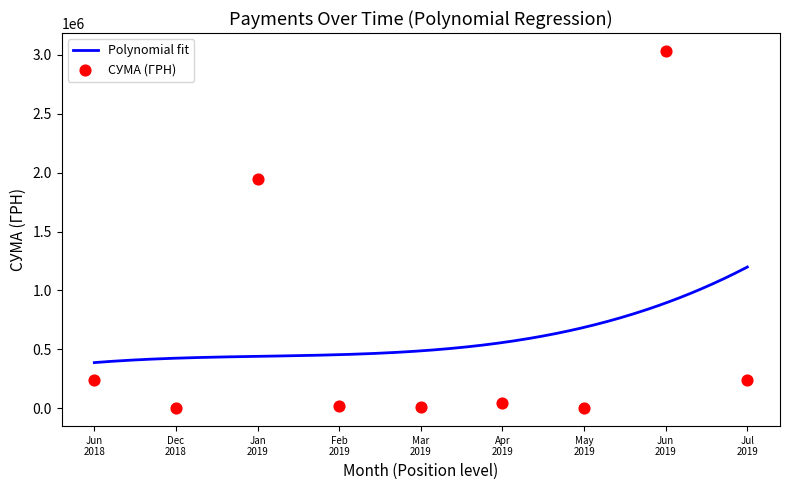

What is the change in value from 6 to 30?

-465068.2